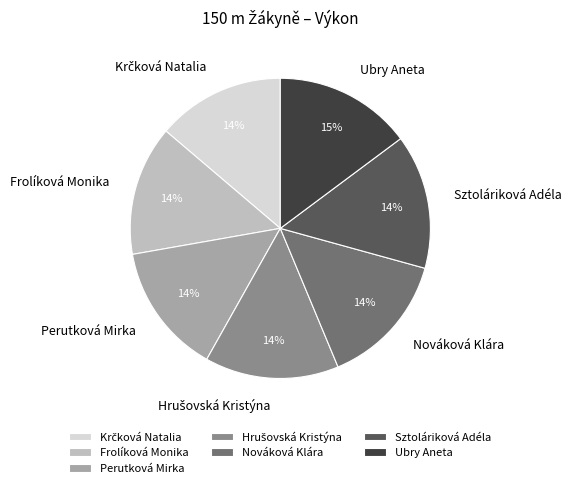

What percentage is the Ubry Aneta slice, to the nearest percent?

15%